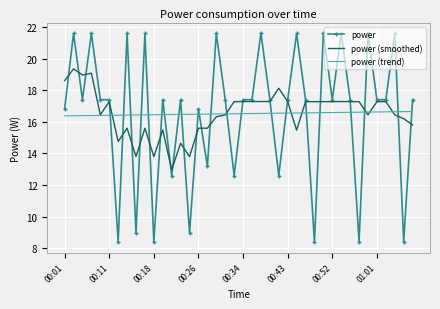

Which series ends up on top after the final intersection of power and power (trend)?

power